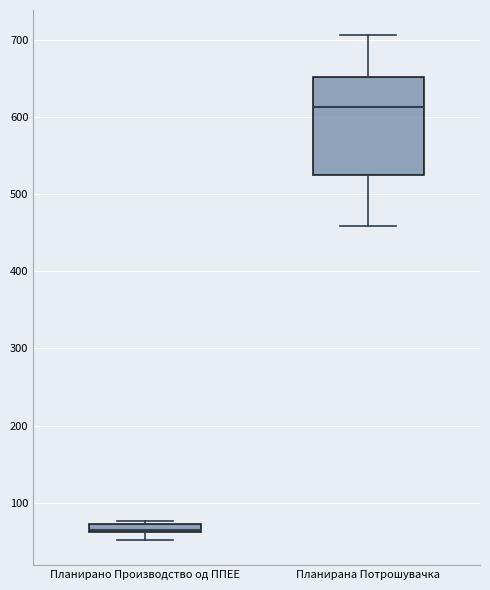

Which box is the tallest, from its lower edge to its upper edge?

Планирана Потрошувачка